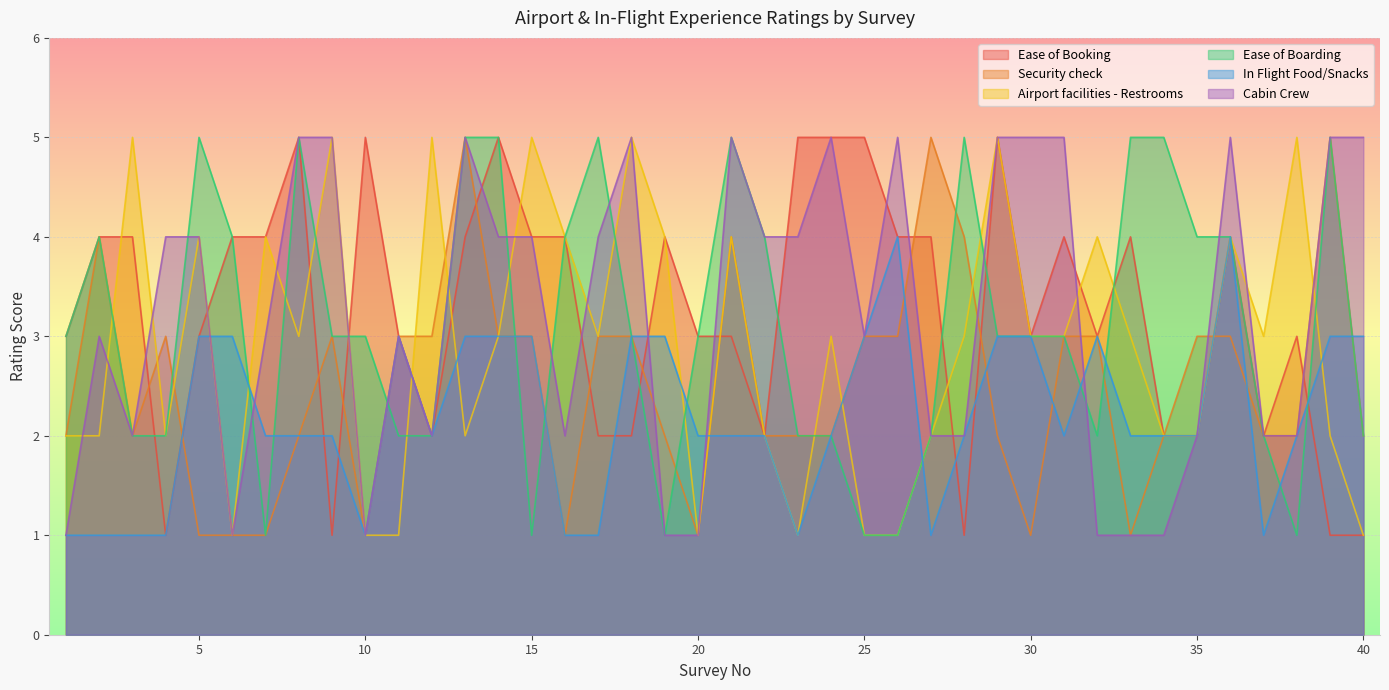

What is the value of the Ease of Booking point at the 20th from the left?

3